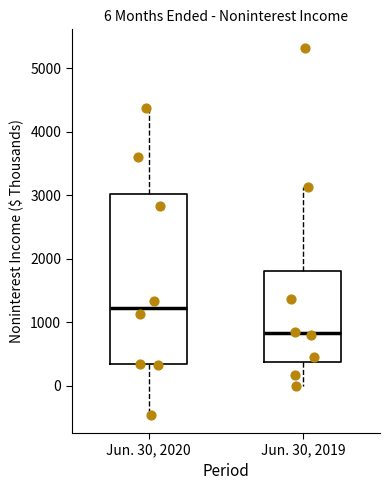

Comparing the boxes themselves (not the whiskers), which one is the tallest?

Jun. 30, 2020